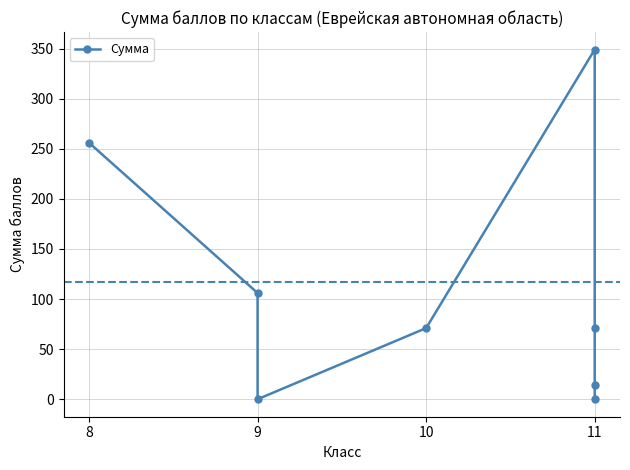

How many data points does each series have?

8